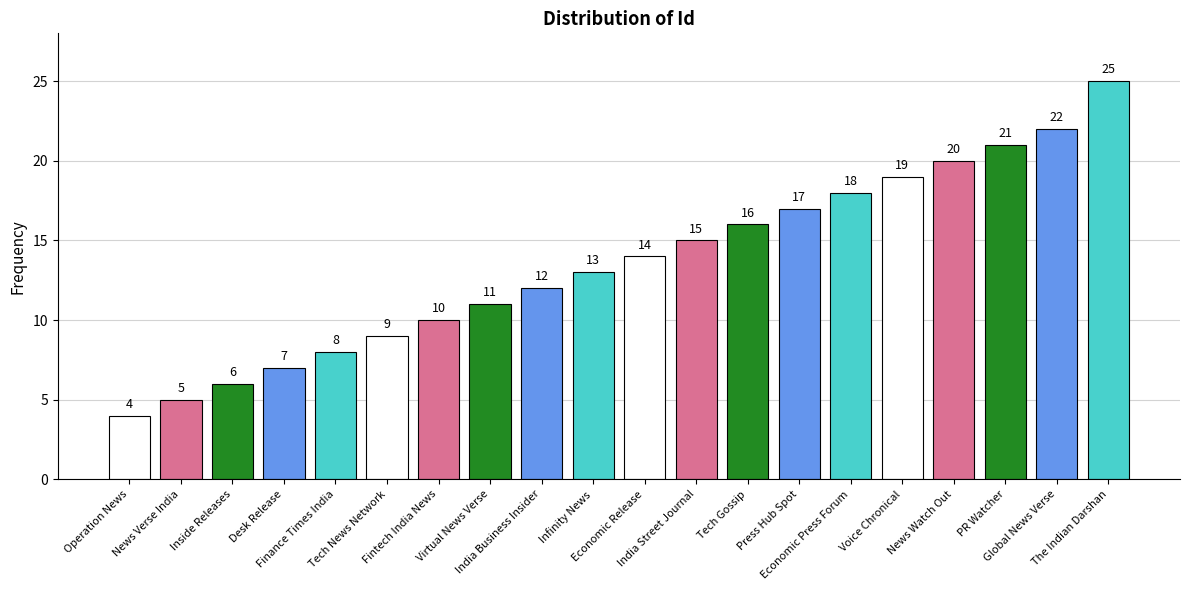

Rank the categories by value from lowest to highest.

Operation News, News Verse India, Inside Releases, Desk Release, Finance Times India, Tech News Network, Fintech India News, Virtual News Verse, India Business Insider, Infinity News, Economic Release, India Street Journal, Tech Gossip, Press Hub Spot, Economic Press Forum, Voice Chronical, News Watch Out, PR Watcher, Global News Verse, The Indian Darshan